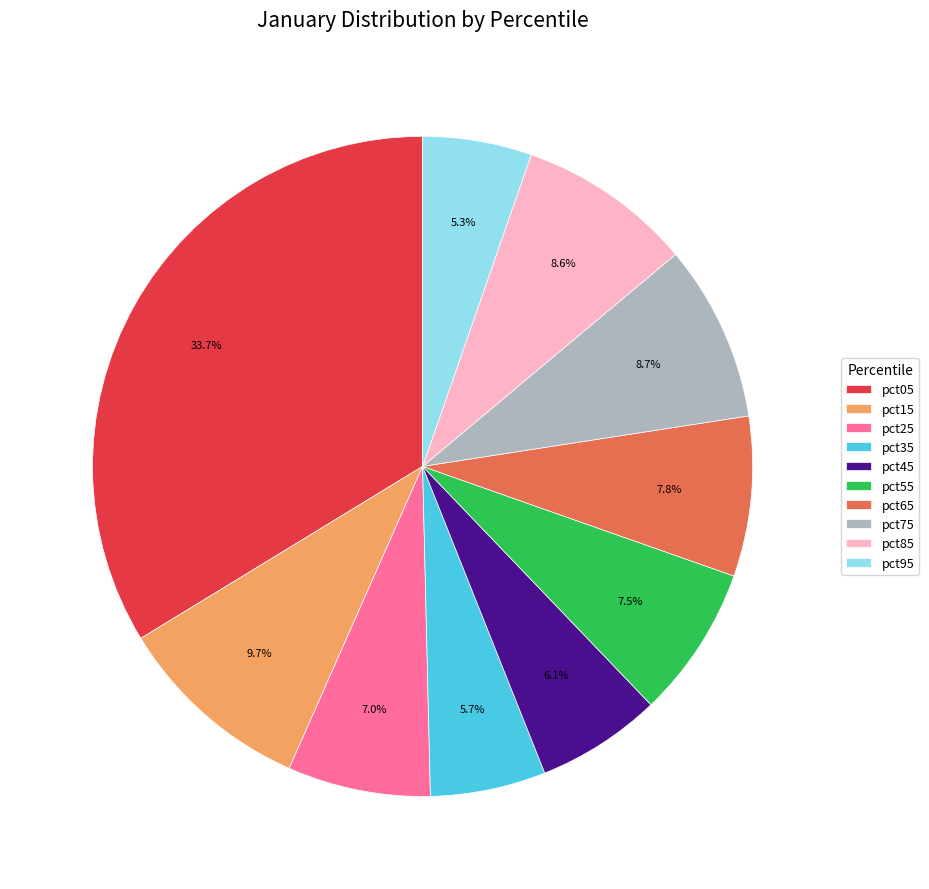

To the nearest percent, what is the combined percentage of pct75 and pct65?

16%